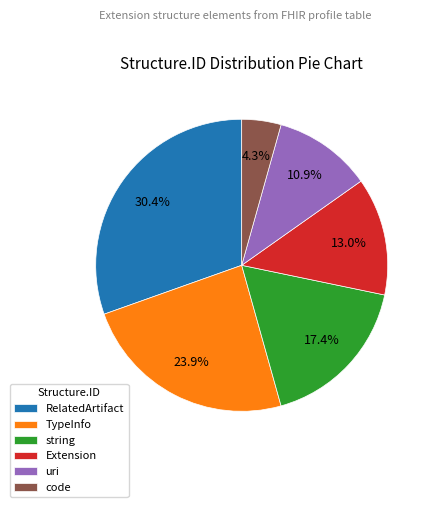

Is code the majority of the pie?

No